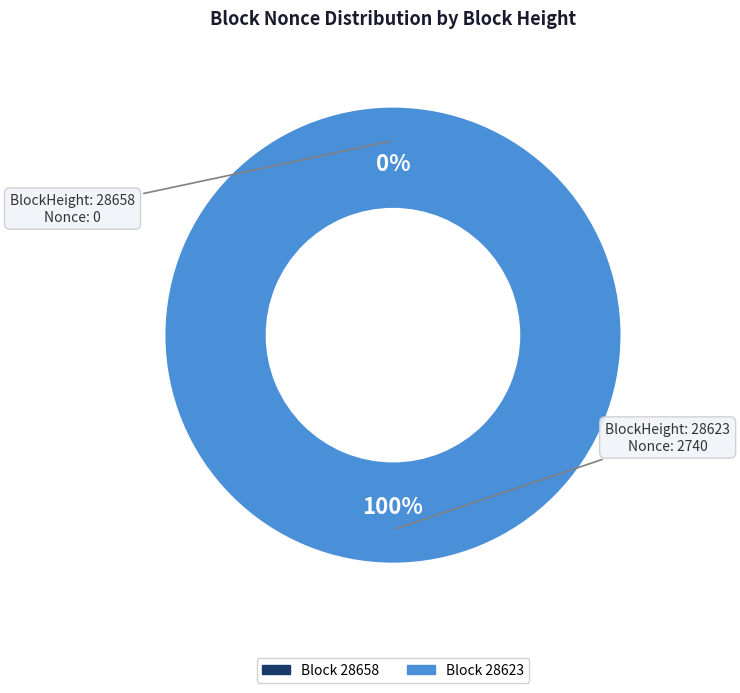

To the nearest percent, what is the average slice percentage?

50%